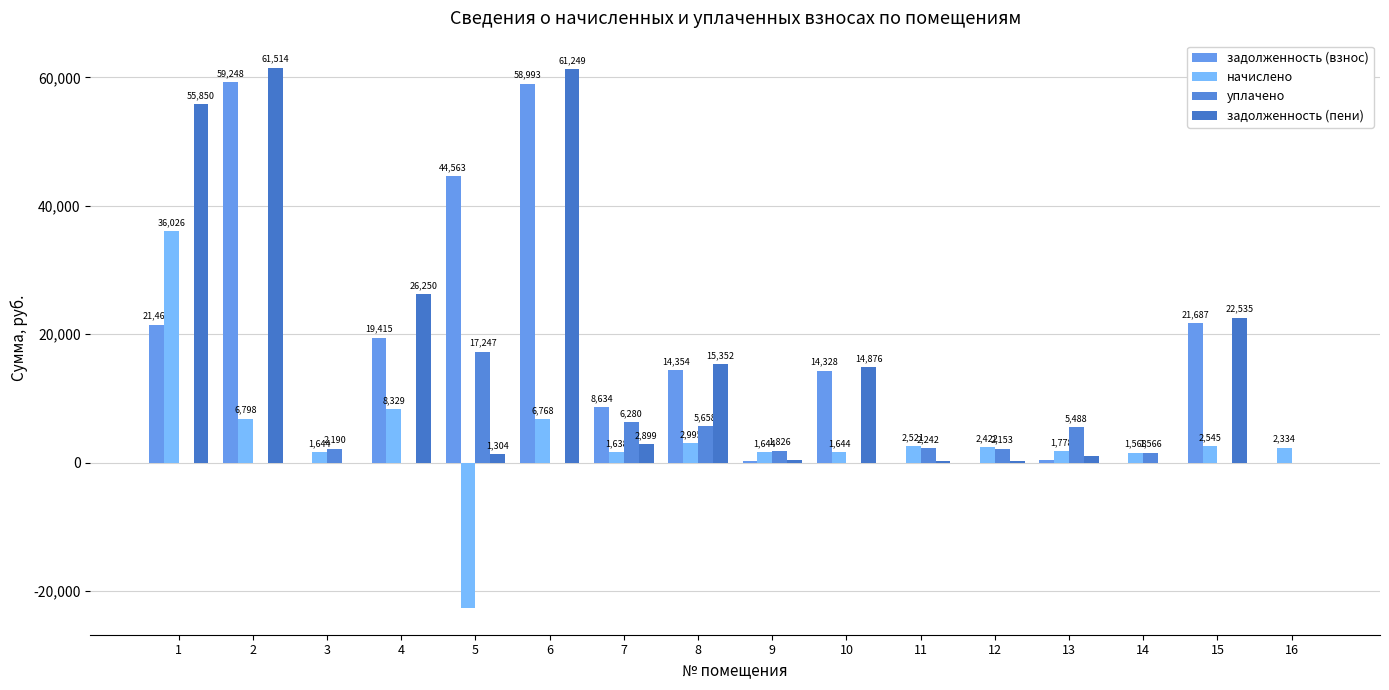

Count the number of data series in this chart.

4